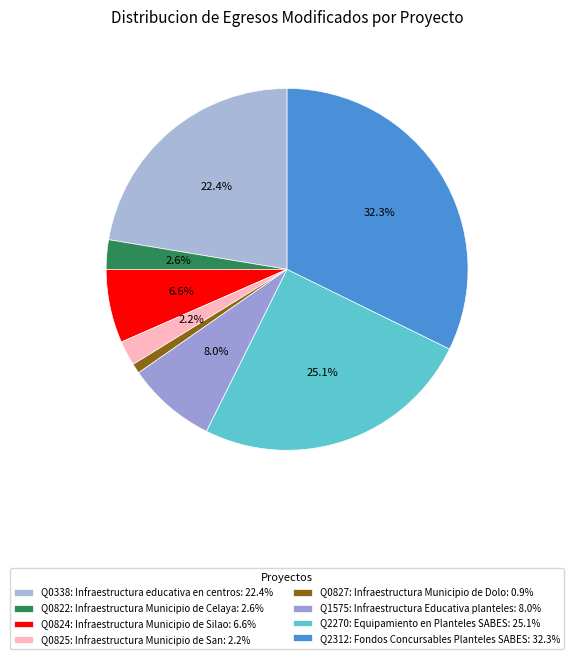

What is the largest slice in the pie chart?

Q2312